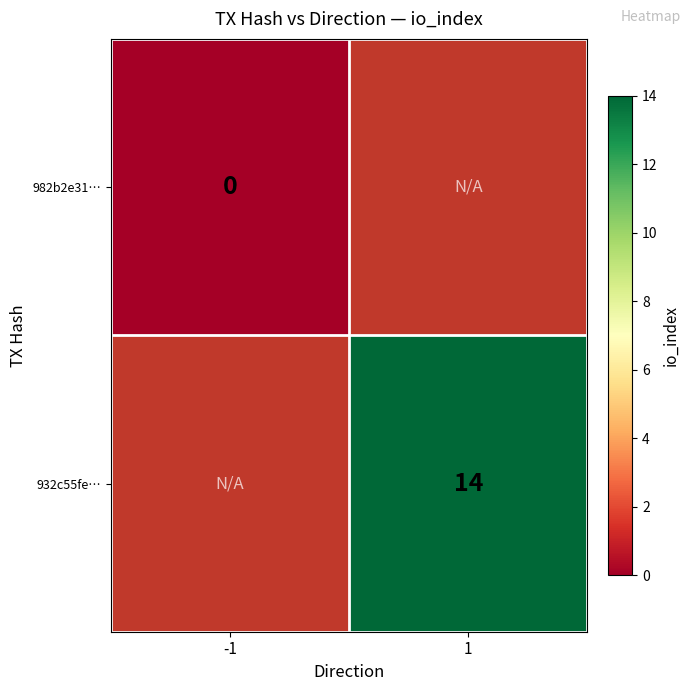

Is it true that 932c55fe… equals 25 at 1?

False